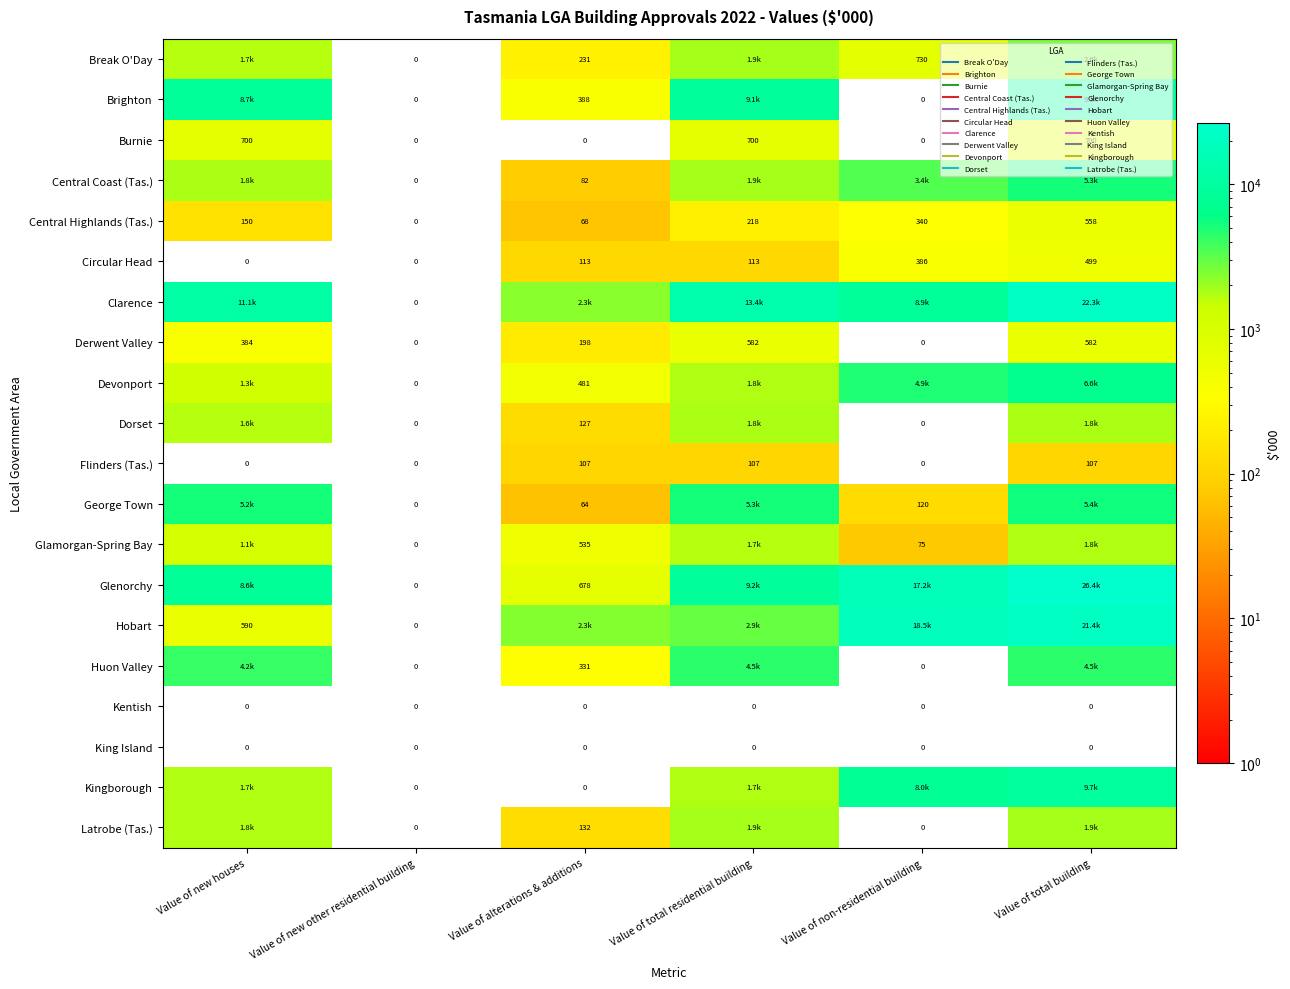

At which label does Brighton first exceed 8682?

Value of new houses